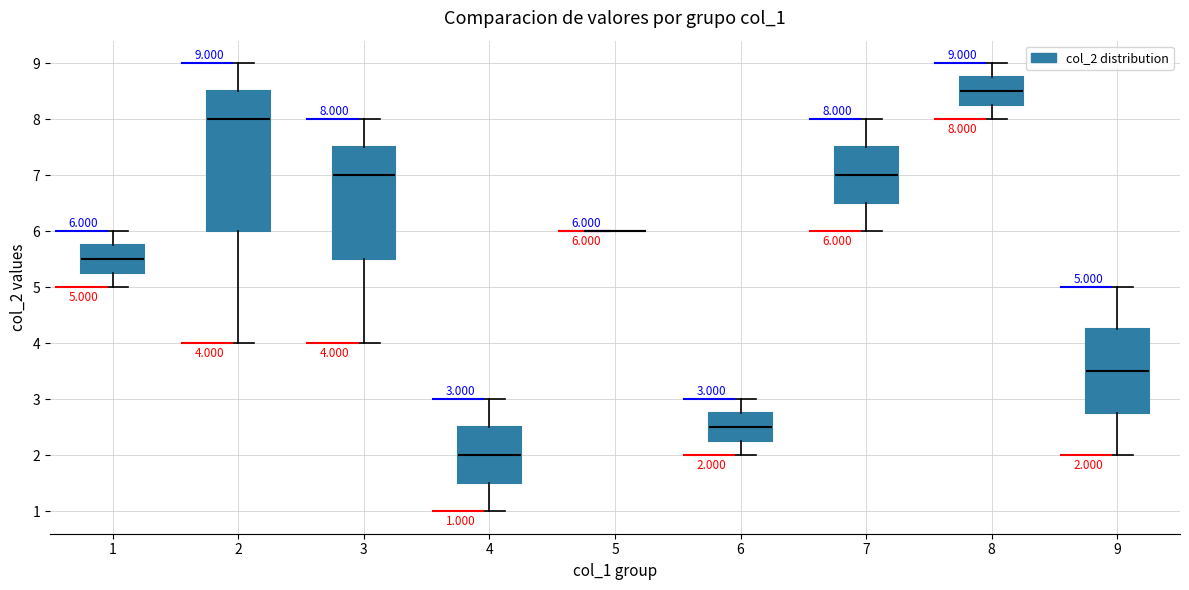

Comparing the boxes themselves (not the whiskers), which one is the tallest?

2